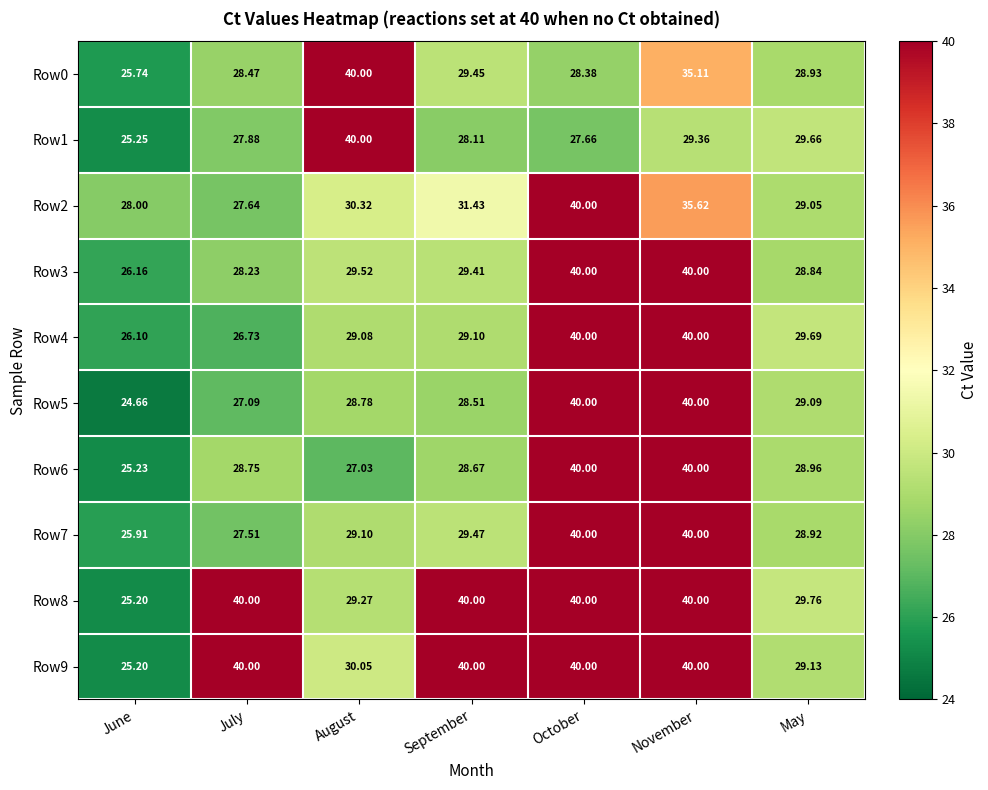

Which series changed the most between June and May?

Row8